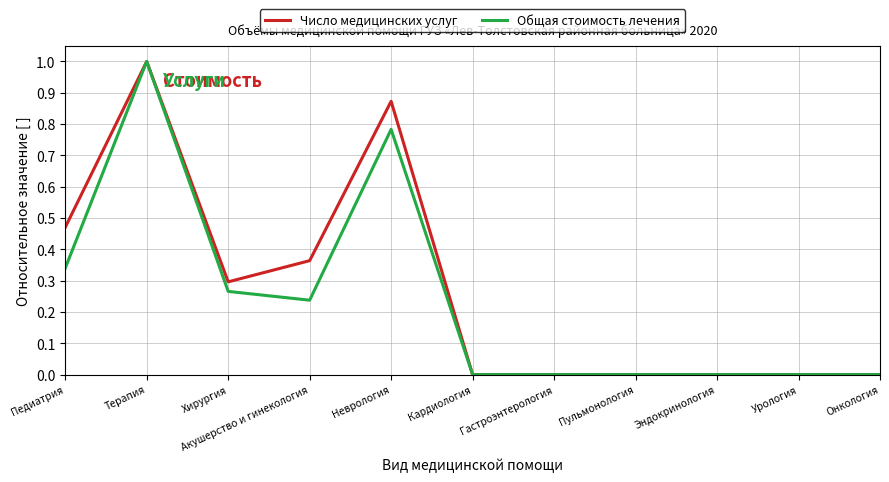

What are all the series names shown in the legend?

Число медицинских услуг, Общая стоимость лечения